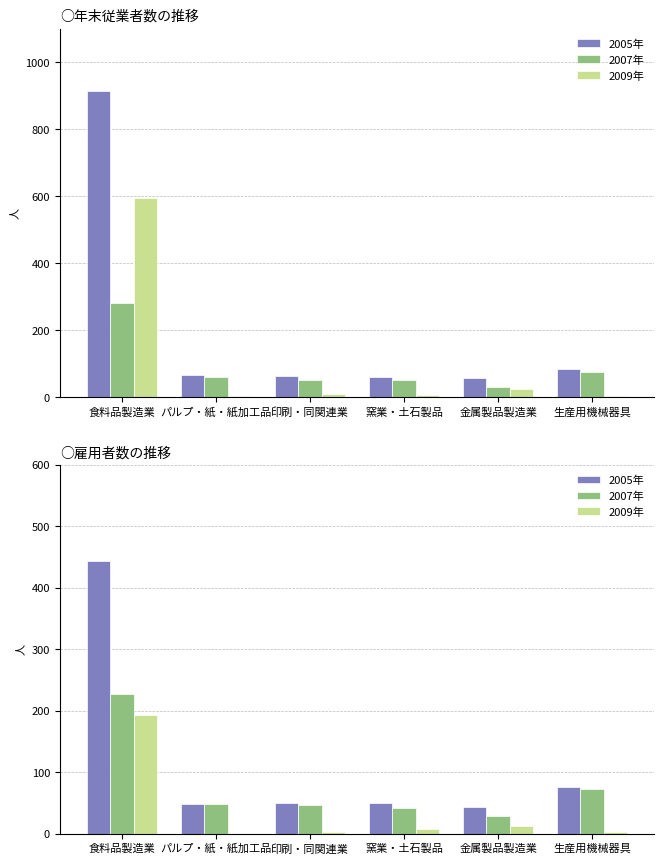

Which series has the largest range (max minus min)?

2005年